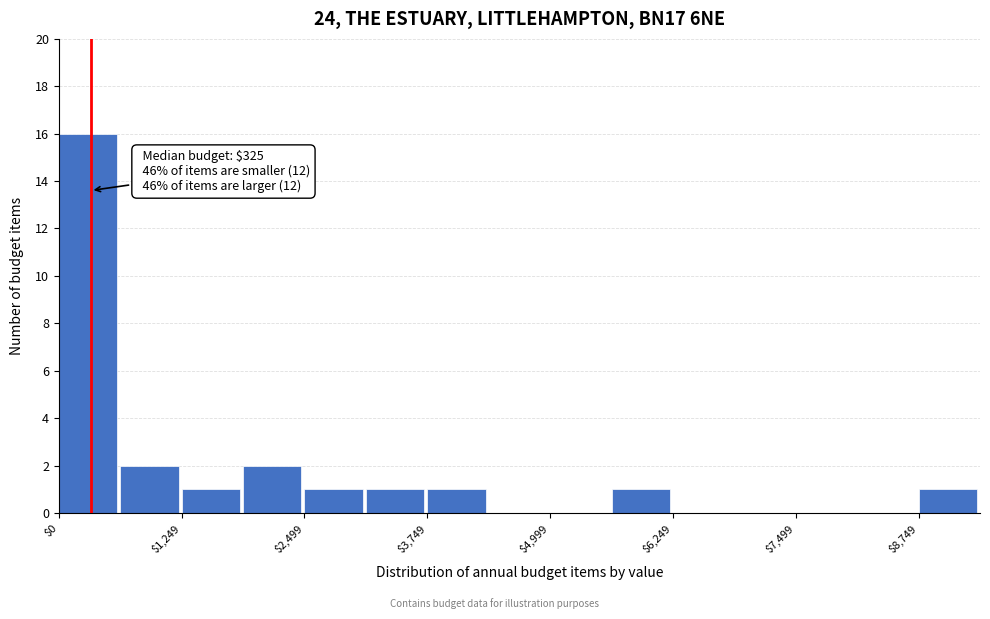

Read against the x-axis, roughly where is the centre of the tallest bar?

200